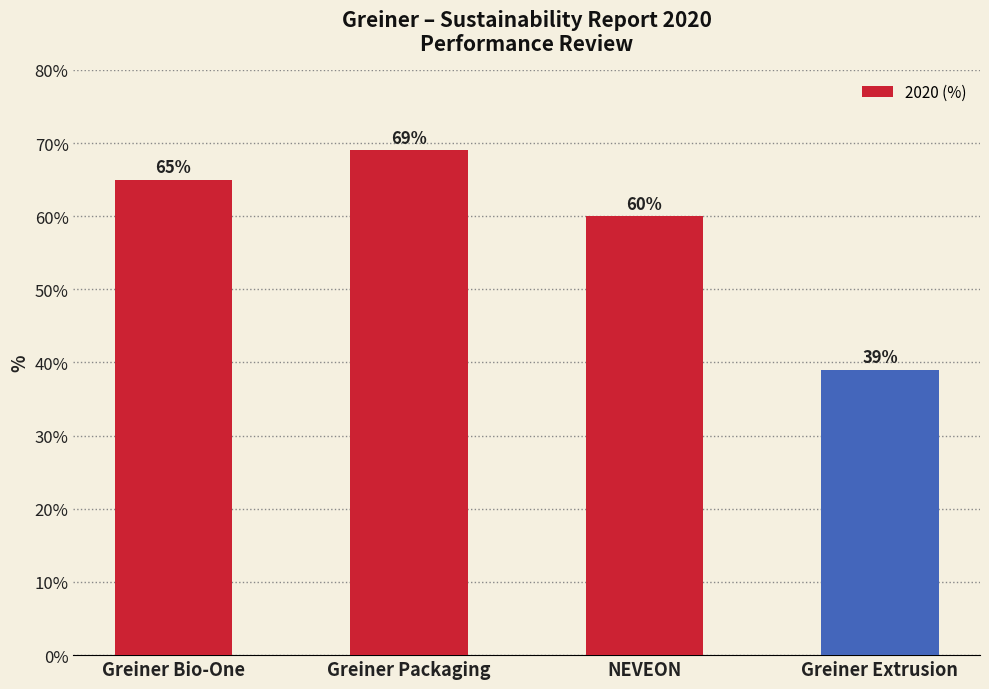

Rank the categories by value from lowest to highest.

Greiner Extrusion, NEVEON, Greiner Bio-One, Greiner Packaging